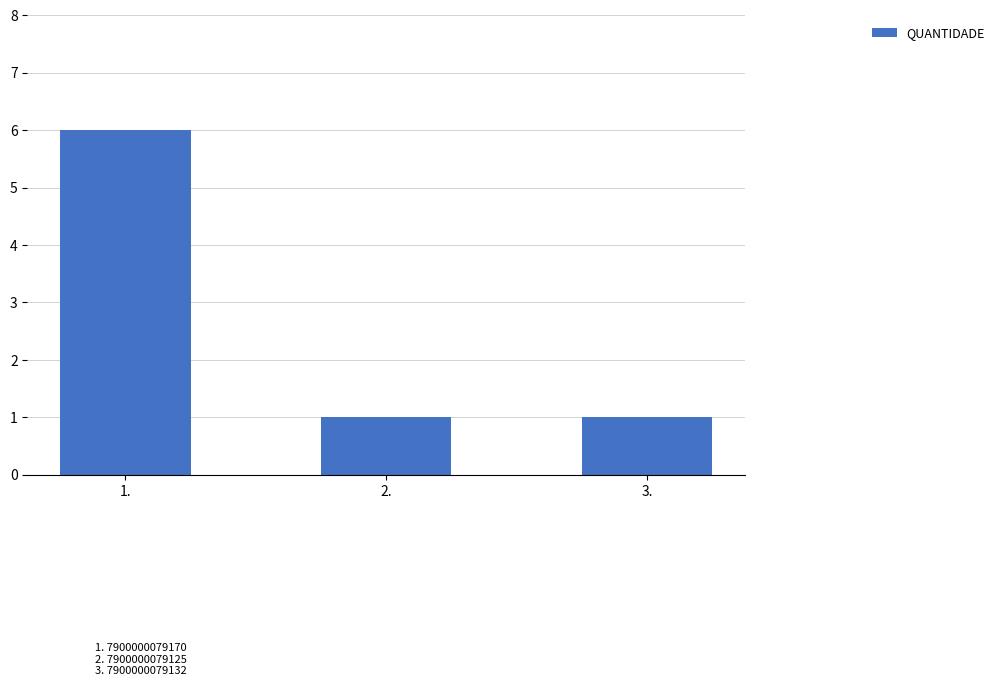

What is the sum of all values?

8